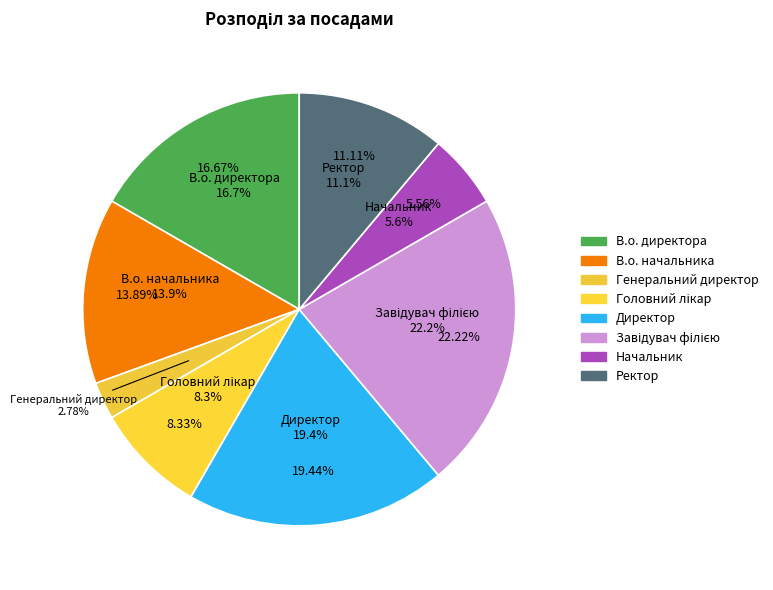

Is Начальник the majority of the pie?

No